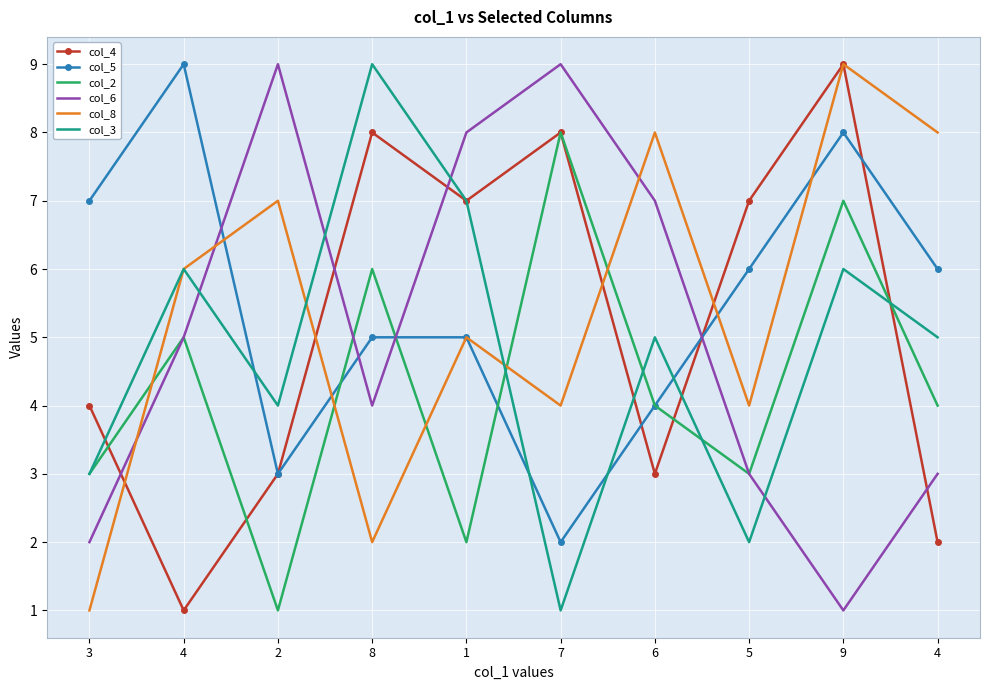

Between 8 and 2, which is larger?

8